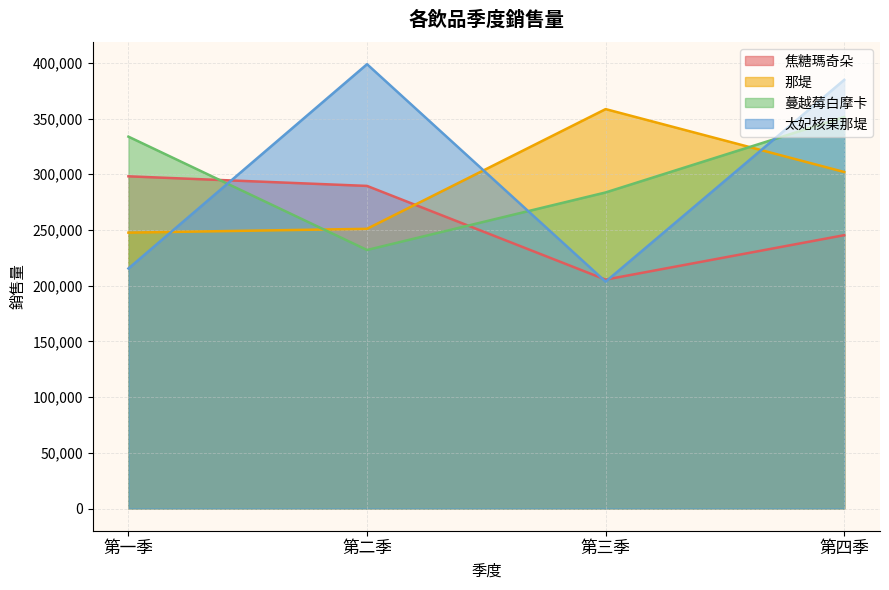

Where is 太妃核果那堤 nearest to the value 301152?

第四季